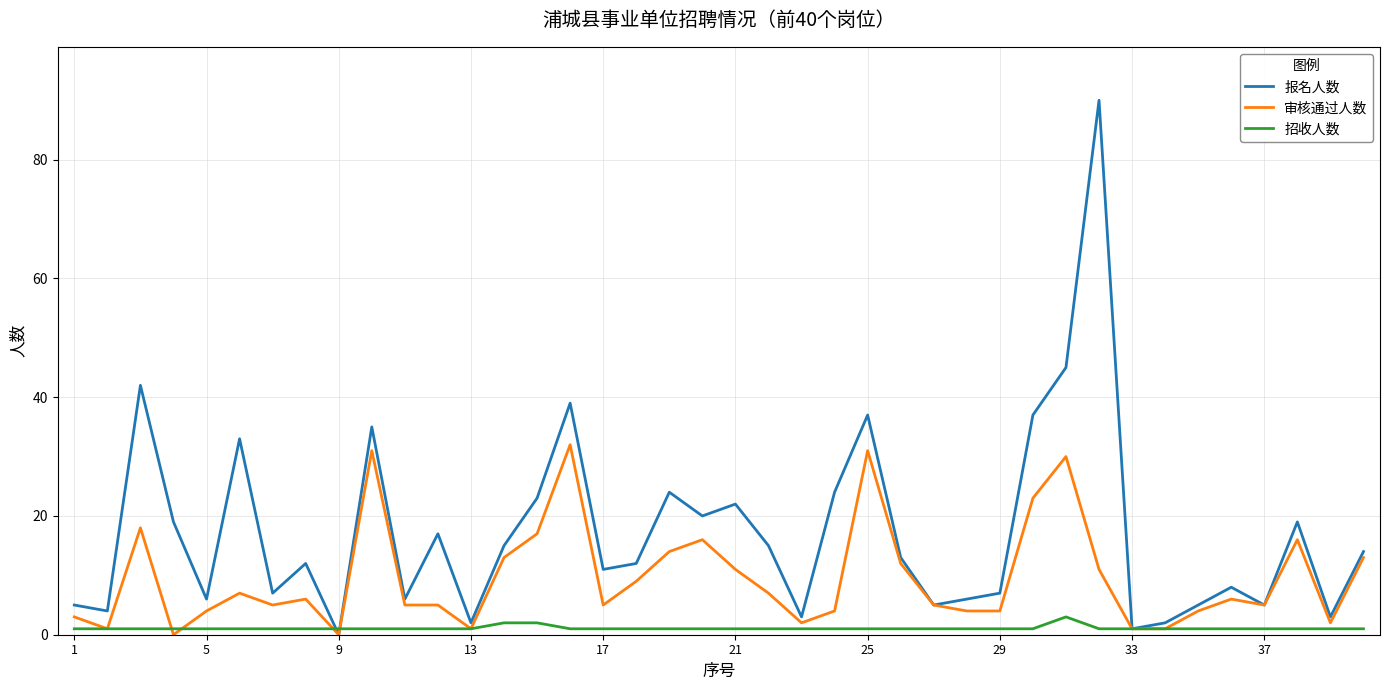

What are all the series names shown in the legend?

报名人数, 审核通过人数, 招收人数